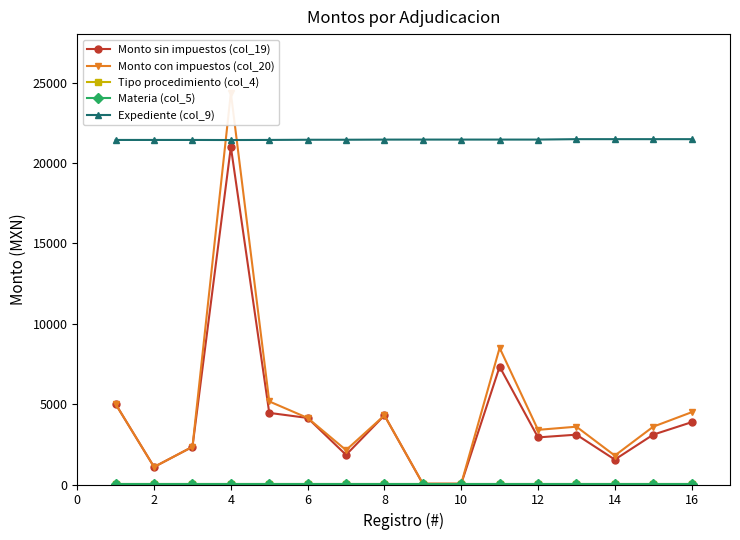

What is the difference between the Monto con impuestos (col_20) values at 0 and 14?

700.0